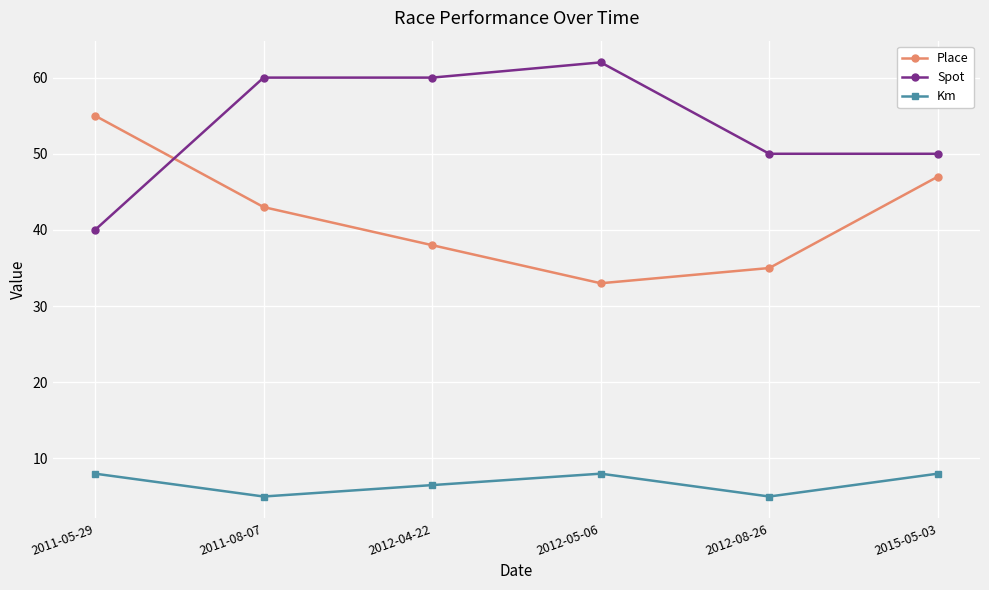

True or false: Km and Place intersect in this chart.

False